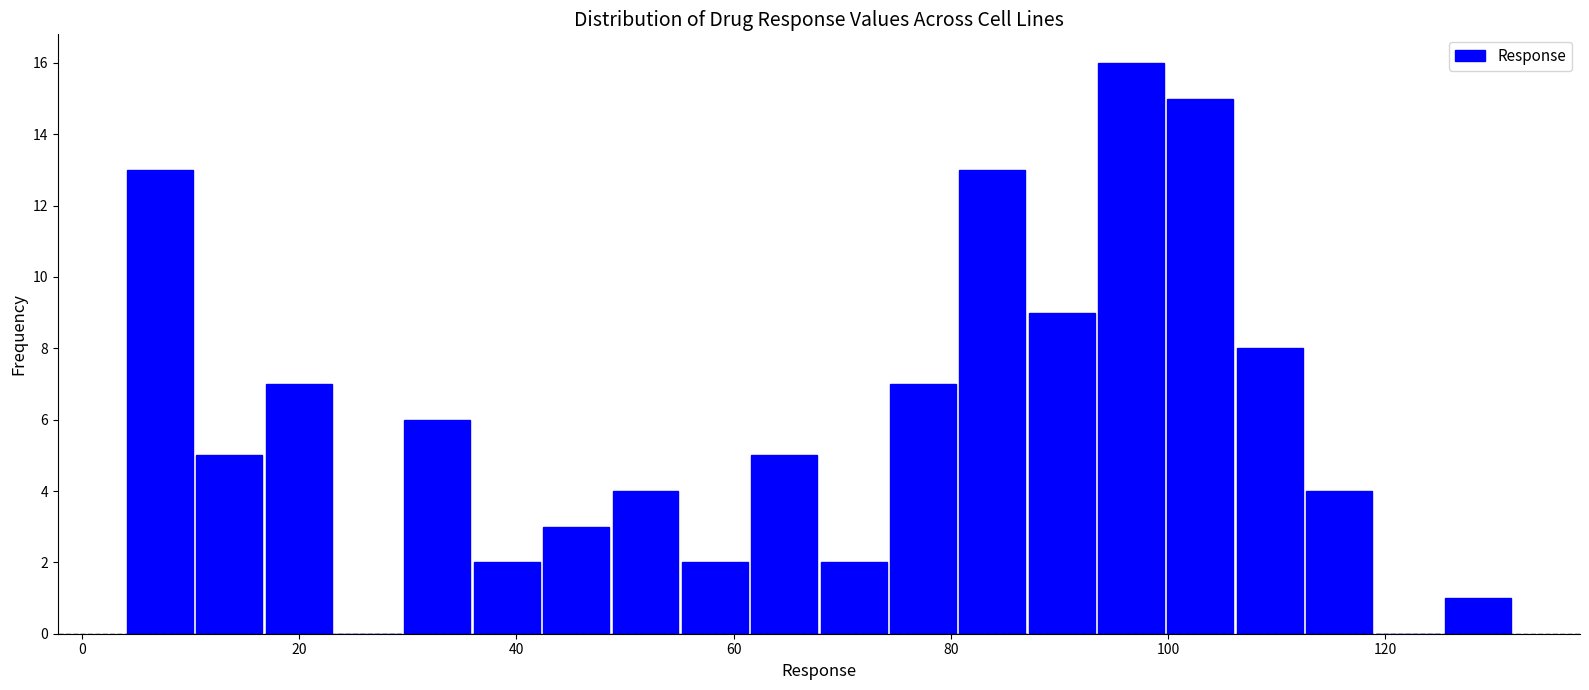

Around what value on the x-axis is the tallest bar? Give the approximate position of its centre, as read against the axis.

96